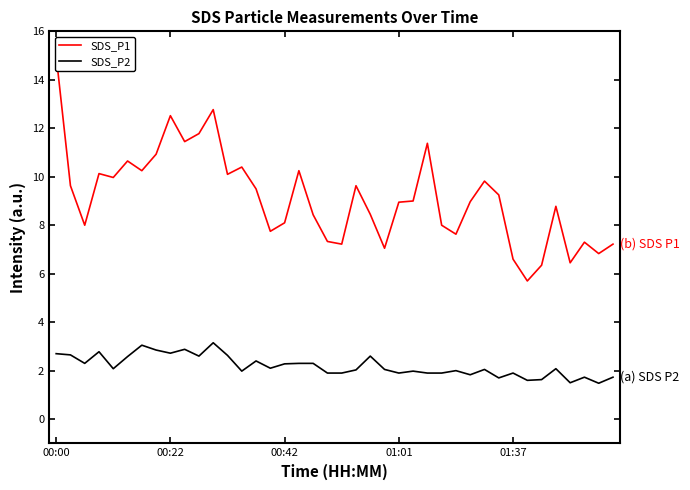

Between 6 and 37, which is larger?

6